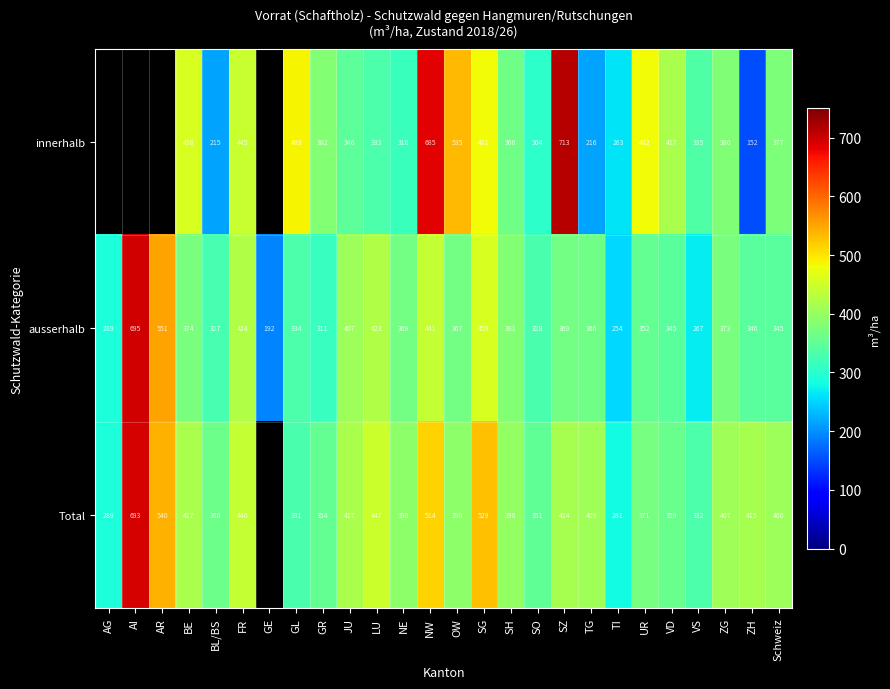

Is the value of Total at BL/BS greater than the value of ausserhalb at NE?

No